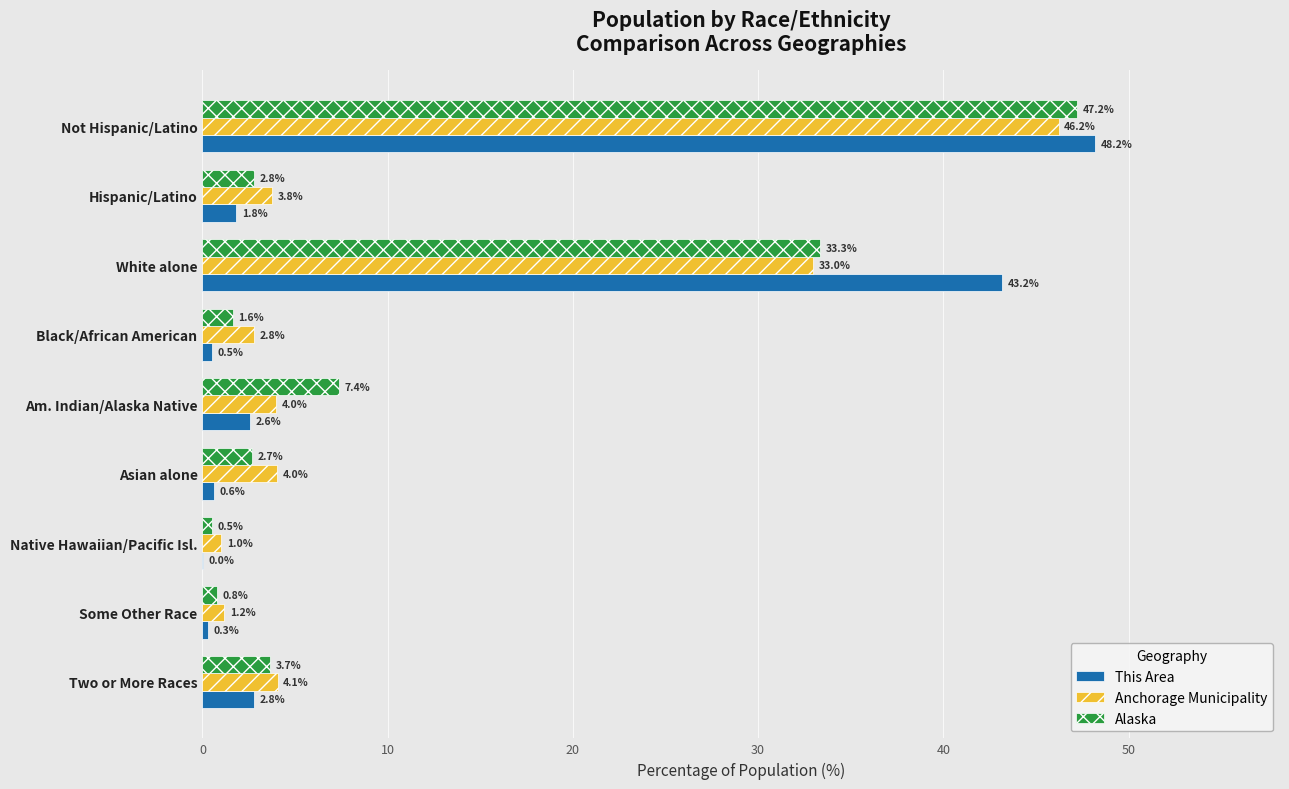

Is it true that This Area equals 63.2 at Not Hispanic/Latino?

False